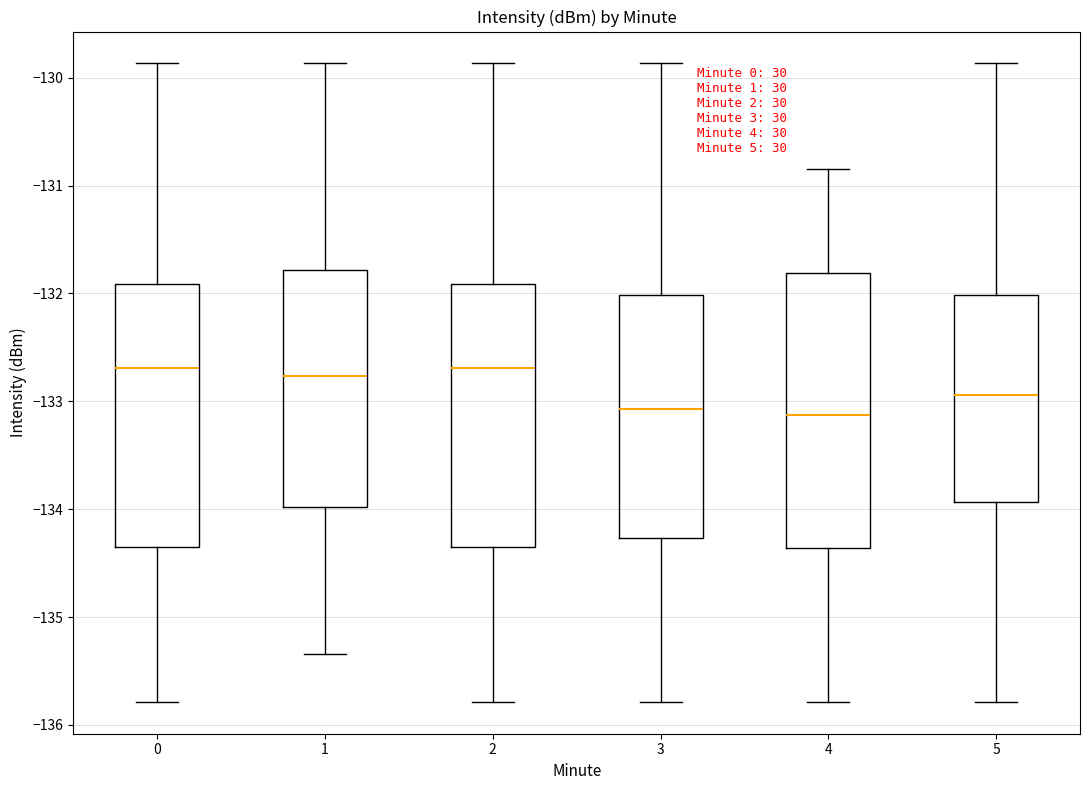

Which box is the tallest, from its lower edge to its upper edge?

4